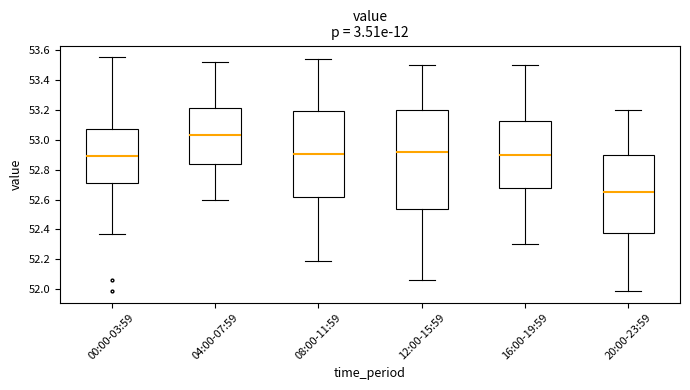

Which box has the highest median line?

04:00-07:59